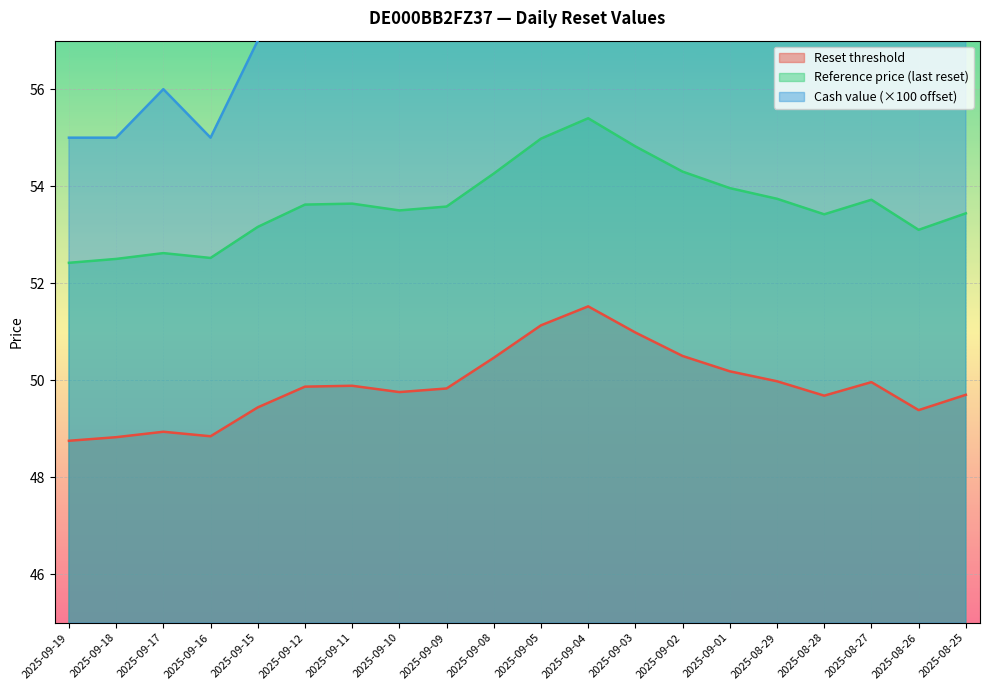

Reading left to right, list all the values displayed in this chart.

Reset threshold: 48.8	48.8	48.9	48.8	49.4	49.9	49.9	49.8	49.8	50.5	51.1	51.5	51.0	50.5	50.2	50.0	49.7	50.0	49.4	49.7
Reference price: 52.4	52.5	52.6	52.5	53.2	53.6	53.6	53.5	53.6	54.3	55.0	55.4	54.8	54.3	54.0	53.7	53.4	53.7	53.1	53.4
Cash value: 55.0	55.0	56.0	55.0	57.0	59.0	59.0	58.0	59.0	61.0	64.0	66.0	64.0	62.0	61.0	60.0	59.0	60.0	58.0	59.0